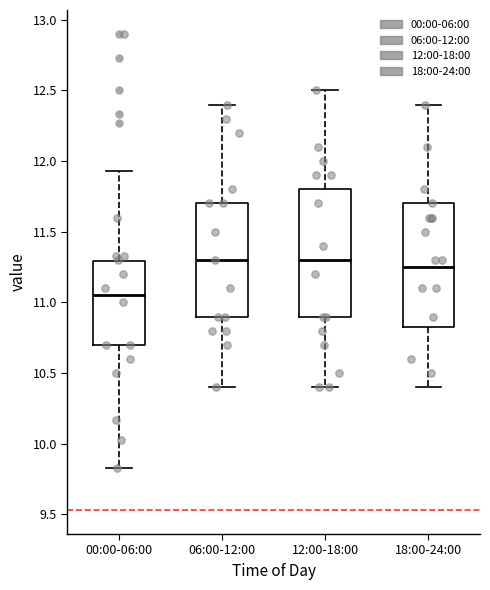

Reading left to right, read every box against the y-axis: the position of its median line, the range the box covers, and the ends of its whiskers. The values are not printed on the chart, so give them approximately, as read against the axis.

00:00-06:00: median 11.05, box 10.70 to 11.30, whiskers 9.85 to 11.95
06:00-12:00: median 11.30, box 10.90 to 11.70, whiskers 10.40 to 12.40
12:00-18:00: median 11.30, box 10.90 to 11.80, whiskers 10.40 to 12.50
18:00-24:00: median 11.25, box 10.85 to 11.70, whiskers 10.40 to 12.40